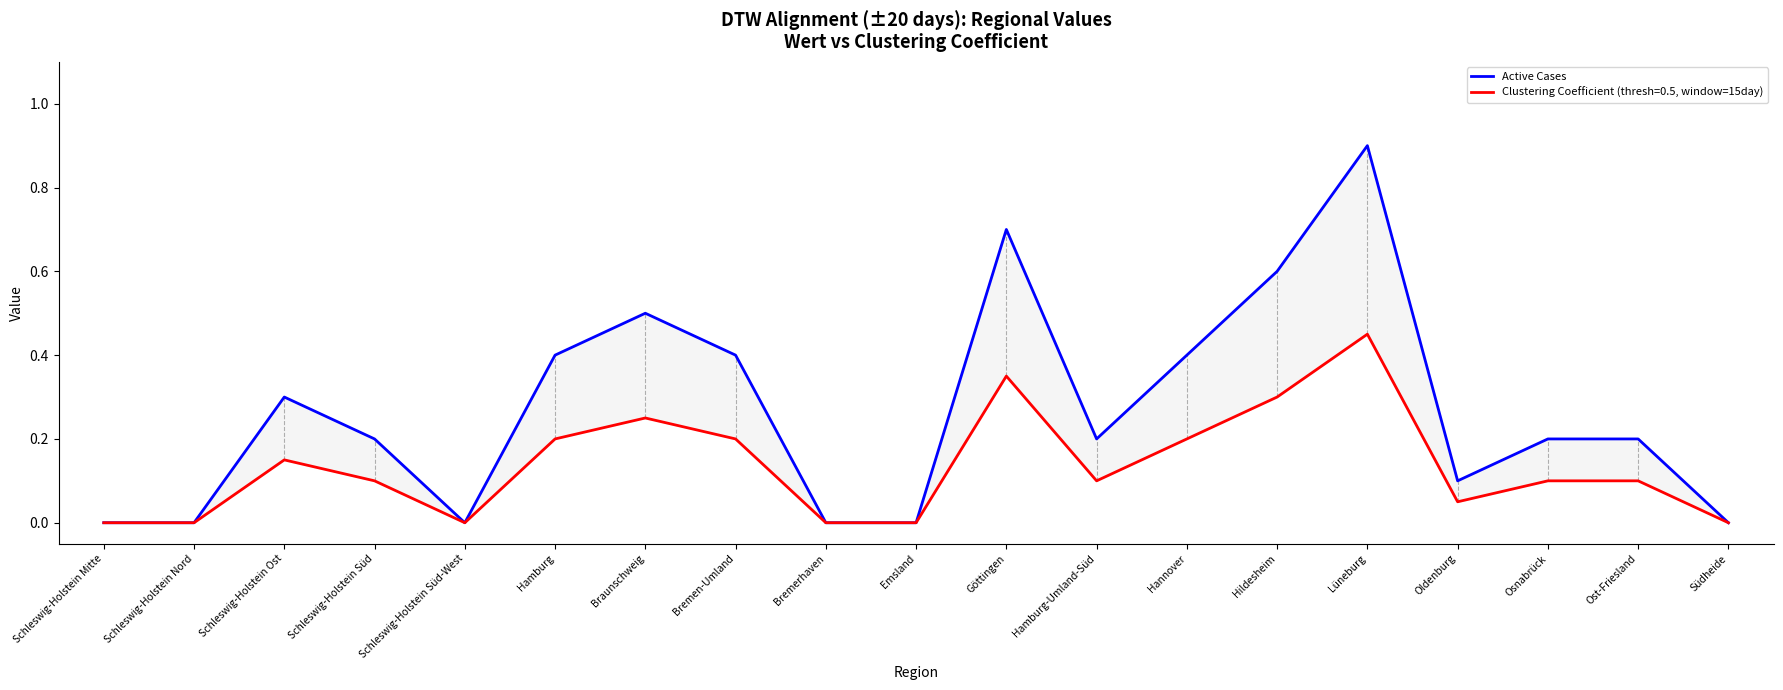

At which category does the data reach its first local valley?

Schleswig-Holstein Süd-West